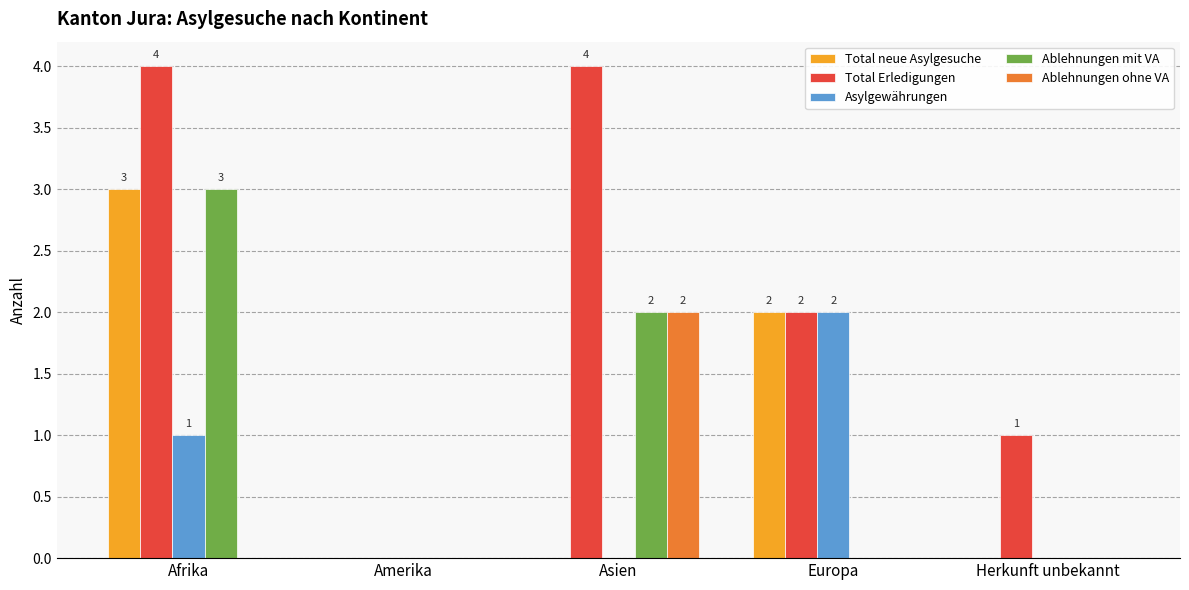

At which label does Ablehnungen ohne VA reach its peak?

Asien